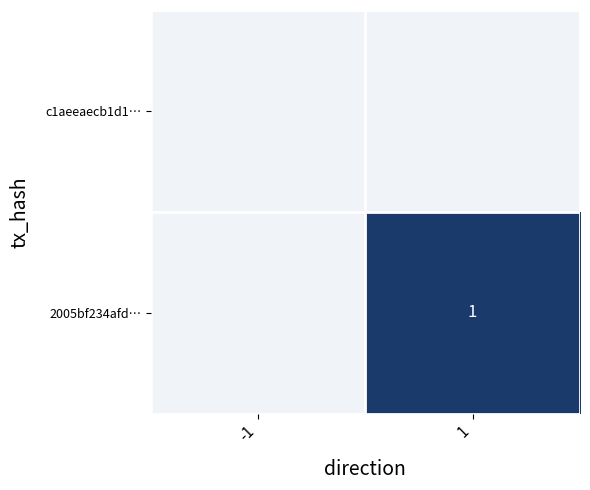

Which label corresponds to the smallest value in the chart?

-1